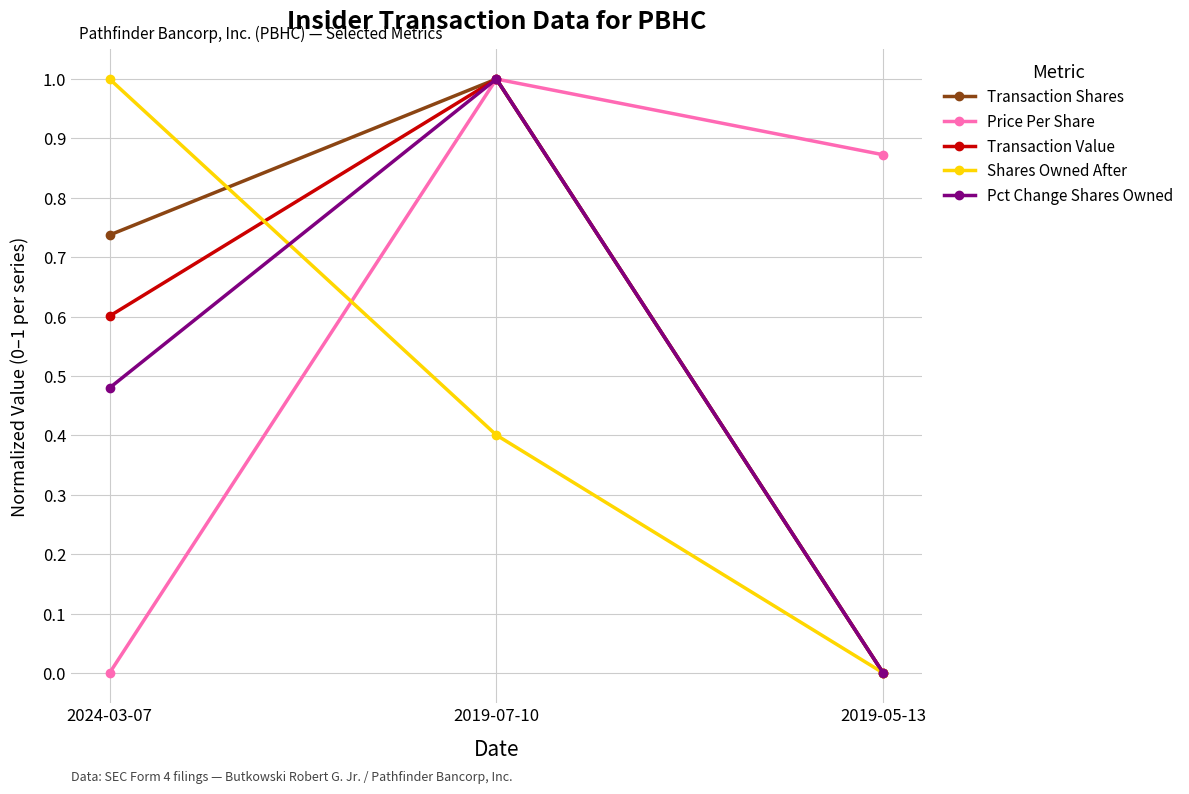

List the series in order of their overall mean, lowest first.

Shares Owned After, Pct Change Shares Owned, Transaction Value, Transaction Shares, Price Per Share